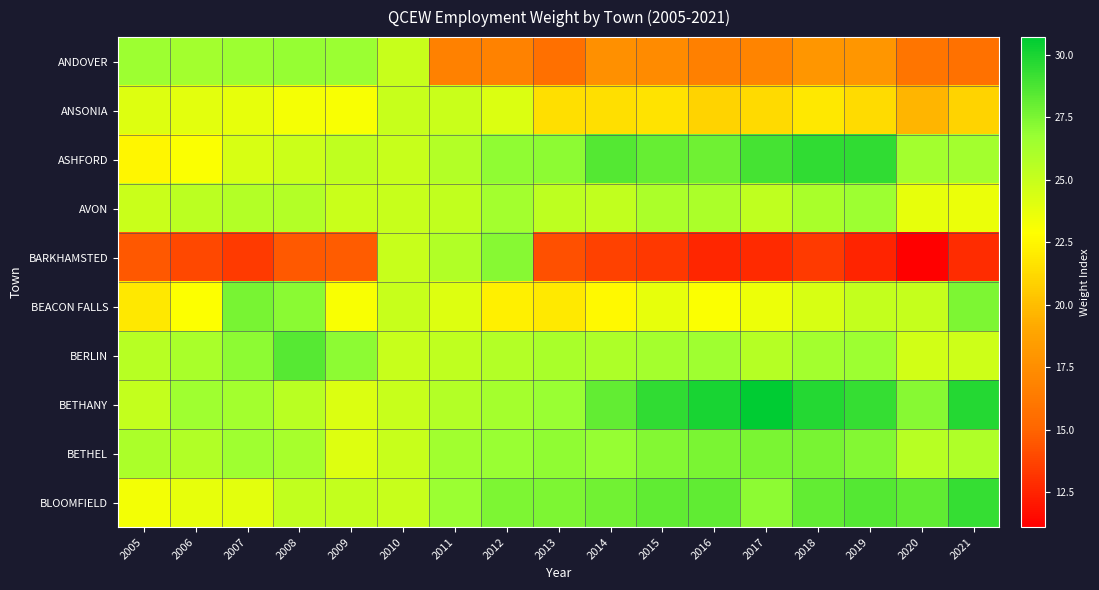

Reading left to right, list all the values displayed in this chart.

ANDOVER: 2005=26.6	2006=26.4	2007=26.6	2008=26.8	2009=26.7	2010=25.0	2011=16.7	2012=16.8	2013=15.7	2014=17.7	2015=17.4	2016=16.6	2017=16.9	2018=18.1	2019=18.1	2020=15.9	2021=15.8
ANSONIA: 2005=24.1	2006=23.9	2007=23.8	2008=23.2	2009=23.1	2010=25.0	2011=24.9	2012=24.2	2013=21.5	2014=21.5	2015=21.7	2016=20.9	2017=21.2	2018=21.8	2019=21.3	2020=19.6	2021=21.0
ASHFORD: 2005=22.5	2006=23.0	2007=24.4	2008=24.9	2009=25.3	2010=25.0	2011=25.8	2012=27.0	2013=27.1	2014=28.6	2015=28.1	2016=27.9	2017=28.9	2018=29.4	2019=29.4	2020=26.4	2021=26.4
AVON: 2005=24.9	2006=25.5	2007=25.7	2008=25.8	2009=24.9	2010=25.0	2011=25.2	2012=26.4	2013=25.4	2014=25.3	2015=26.1	2016=26.1	2017=25.3	2018=26.2	2019=26.6	2020=23.8	2021=23.6
BARKHAMSTED: 2005=14.5	2006=13.9	2007=13.3	2008=14.6	2009=14.7	2010=25.0	2011=25.9	2012=27.2	2013=14.2	2014=13.7	2015=13.3	2016=12.6	2017=12.8	2018=13.4	2019=12.6	2020=11.1	2021=12.8
BEACON FALLS: 2005=21.9	2006=22.9	2007=27.6	2008=27.2	2009=23.1	2010=25.0	2011=24.2	2012=22.3	2013=21.9	2014=22.6	2015=23.8	2016=23.0	2017=23.5	2018=24.4	2019=25.2	2020=25.1	2021=27.4
BERLIN: 2005=25.6	2006=26.2	2007=27.1	2008=28.4	2009=27.1	2010=25.0	2011=25.3	2012=25.8	2013=26.1	2014=26.0	2015=26.3	2016=26.5	2017=25.7	2018=26.4	2019=26.6	2020=24.7	2021=24.8
BETHANY: 2005=25.2	2006=26.6	2007=26.4	2008=25.5	2009=24.2	2010=25.0	2011=25.8	2012=26.3	2013=26.8	2014=28.2	2015=29.5	2016=30.1	2017=30.7	2018=29.7	2019=29.3	2020=27.3	2021=29.8
BETHEL: 2005=26.1	2006=25.9	2007=26.5	2008=26.2	2009=24.2	2010=25.0	2011=26.5	2012=26.7	2013=27.0	2014=26.8	2015=27.3	2016=27.6	2017=27.6	2018=27.6	2019=27.3	2020=25.6	2021=26.0
BLOOMFIELD: 2005=23.3	2006=23.8	2007=24.0	2008=25.2	2009=25.2	2010=25.0	2011=26.7	2012=27.5	2013=27.4	2014=27.8	2015=28.2	2016=28.2	2017=27.1	2018=28.1	2019=28.6	2020=28.2	2021=29.3